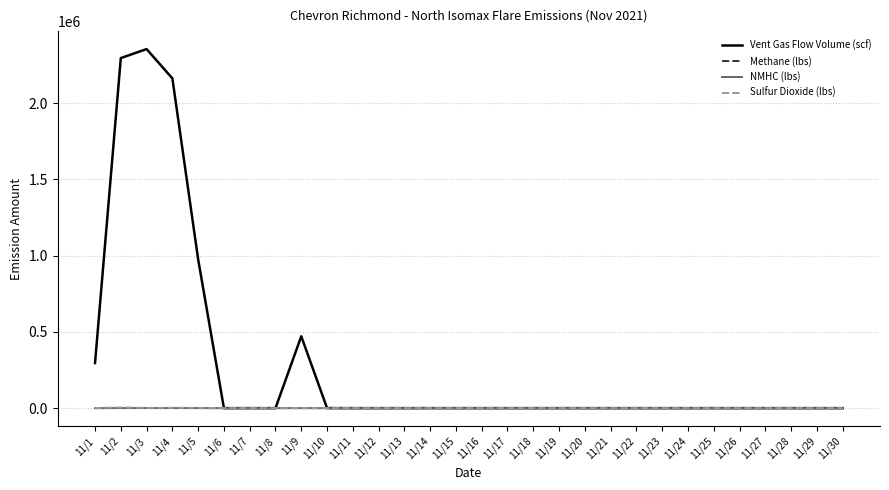

Does the chart display data point markers on the line(s)?

No